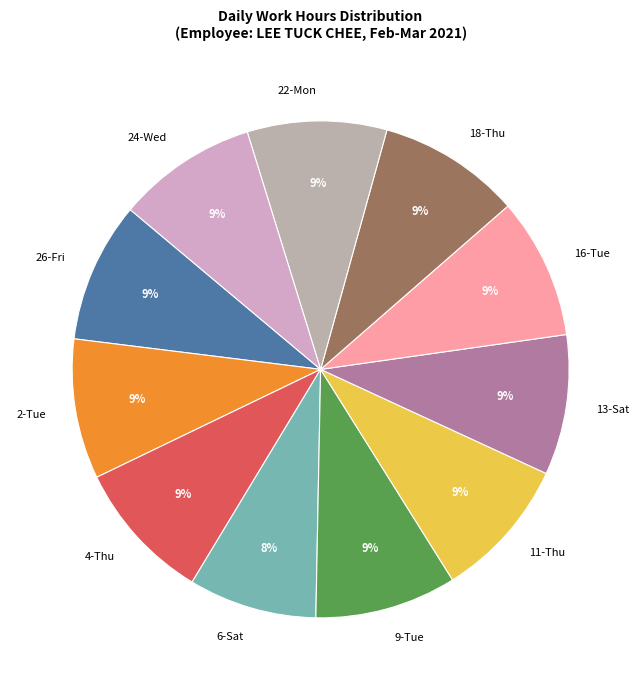

To the nearest percent, what is the average slice percentage?

9%